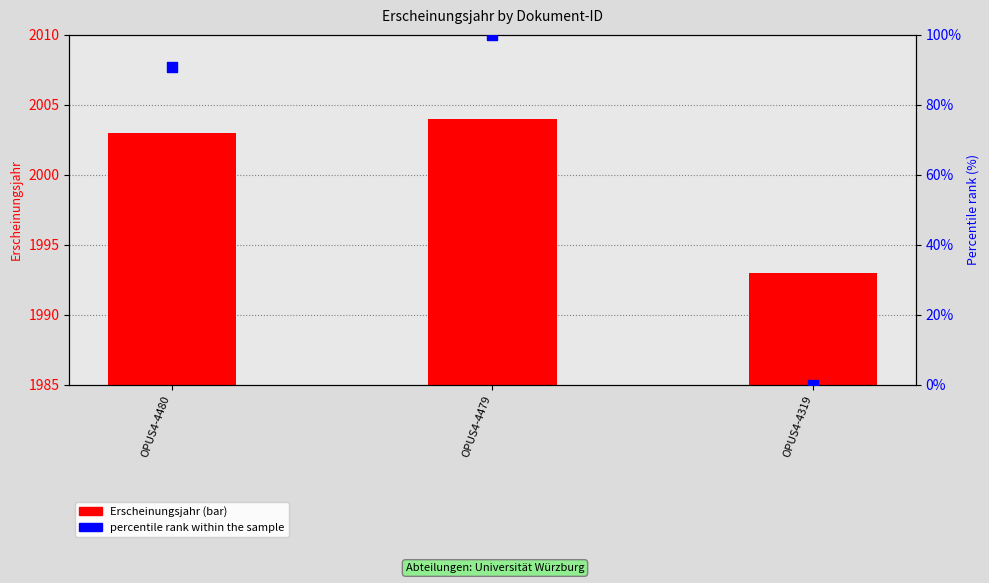

Which series has the largest total across all categories?

Erscheinungsjahr